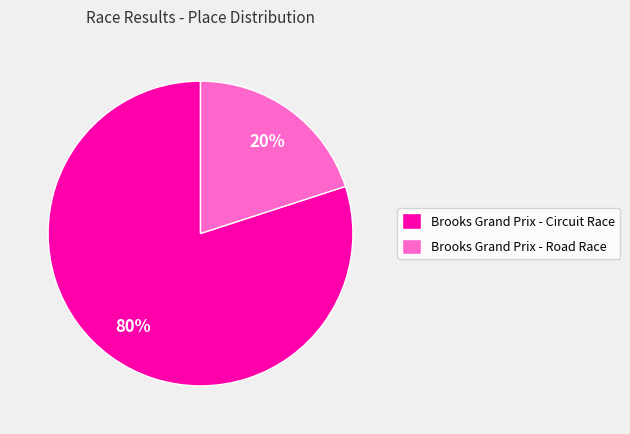

True or false: Brooks Grand Prix - Road Race accounts for 8% of the total.

False